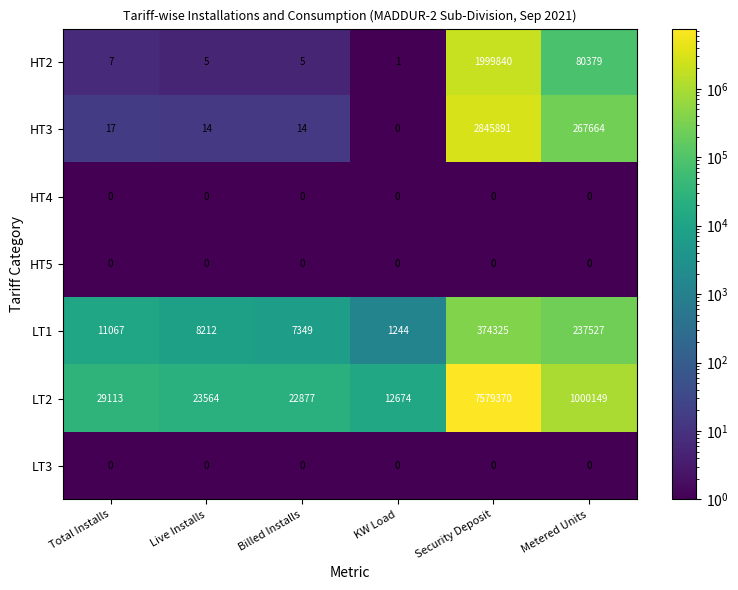

What is the total value across all series at Billed Installs?

30245